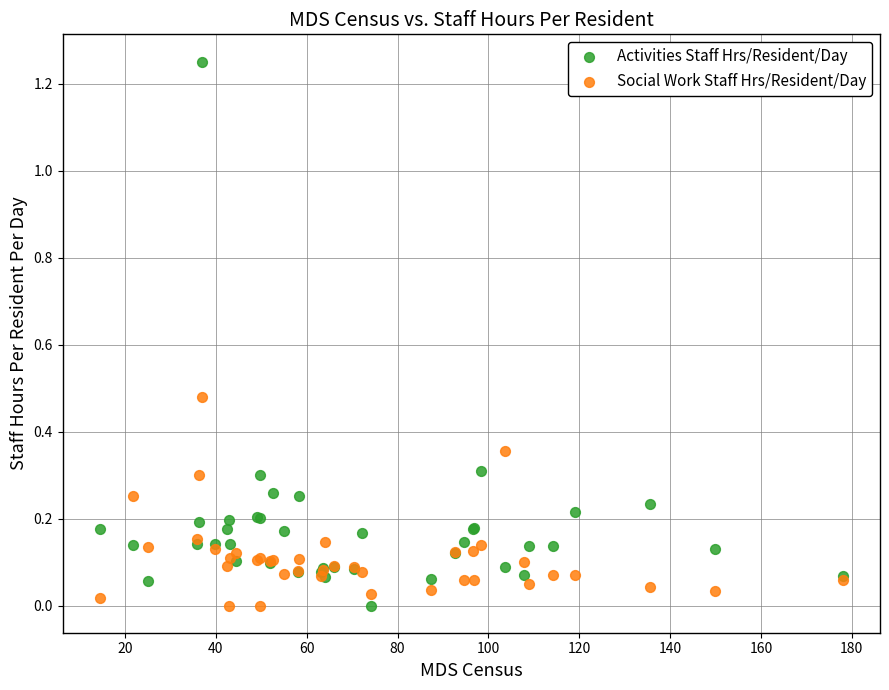

Which series has the widest spread of Y values?

Activities Staff Hrs/Resident/Day